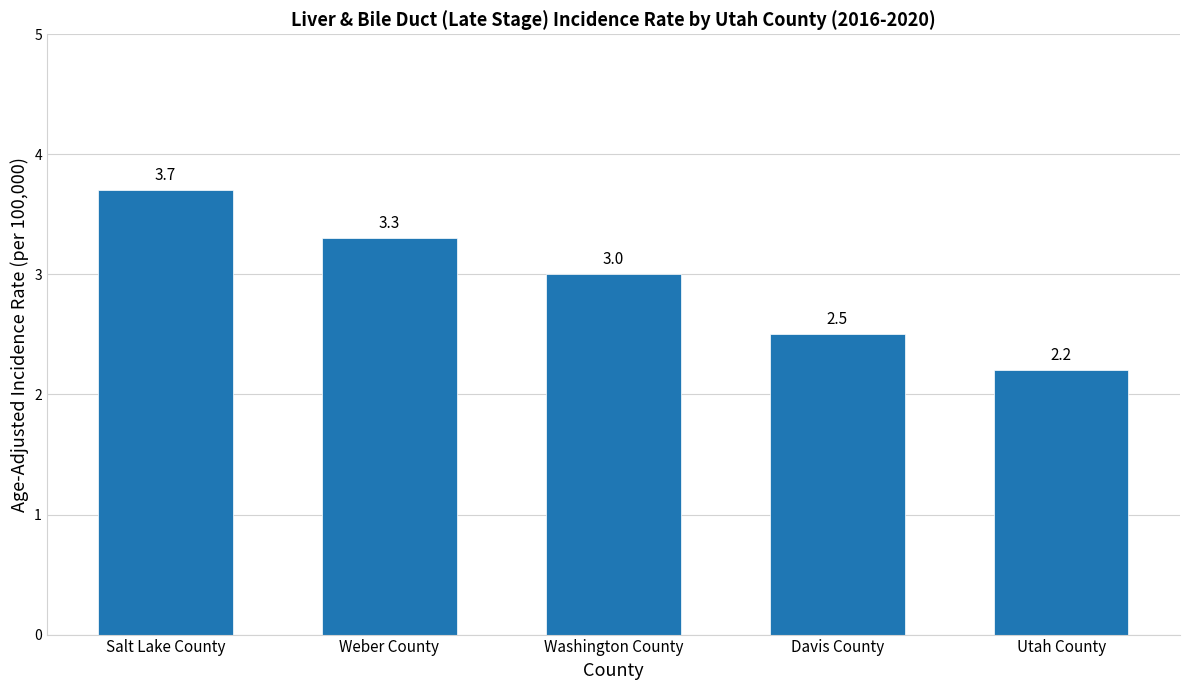

What is the difference between the second highest and minimum values?

1.1